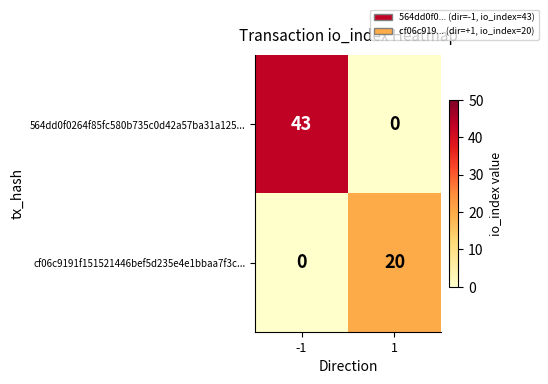

Reading left to right, what are all the values shown in this chart?

564dd0f0264f85fc580b735c0d42a57ba31a125...: 43	0
cf06c9191f151521446bef5d235e4e1bbaa7f3c...: 0	20